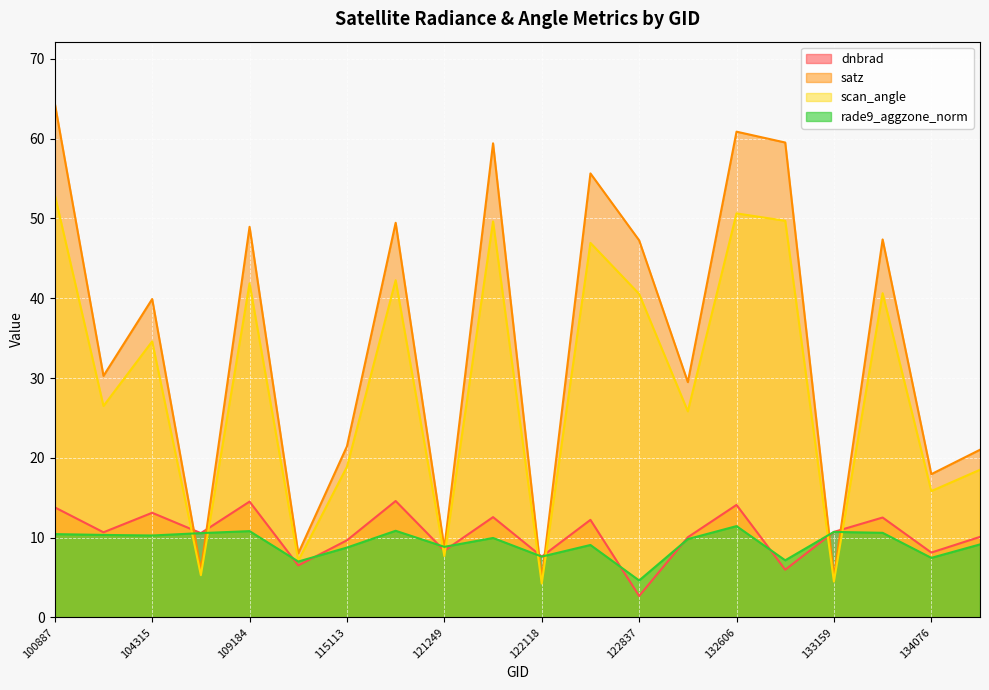

What is the sum of the satz values at 133896 and 122118?

52.2